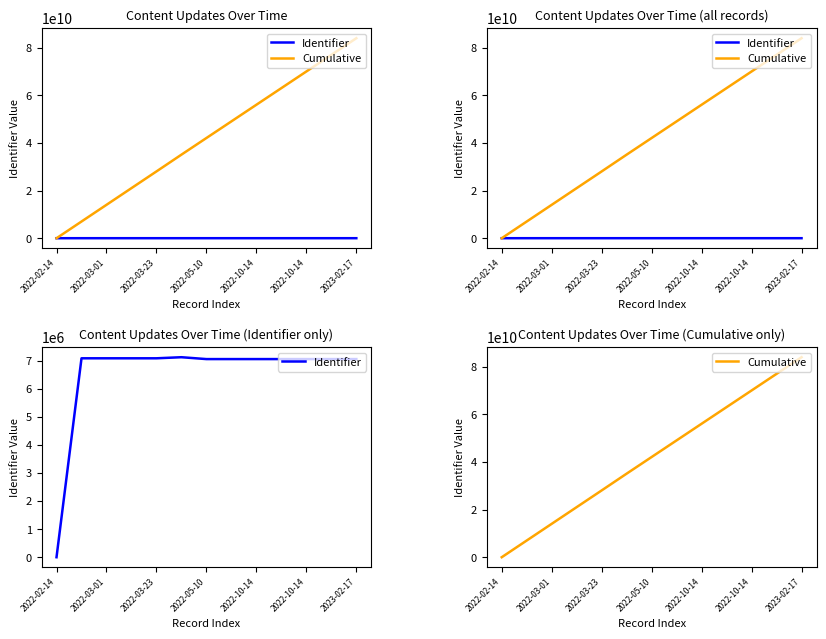

What is the average value of the Cumulative series?

42012455447.4